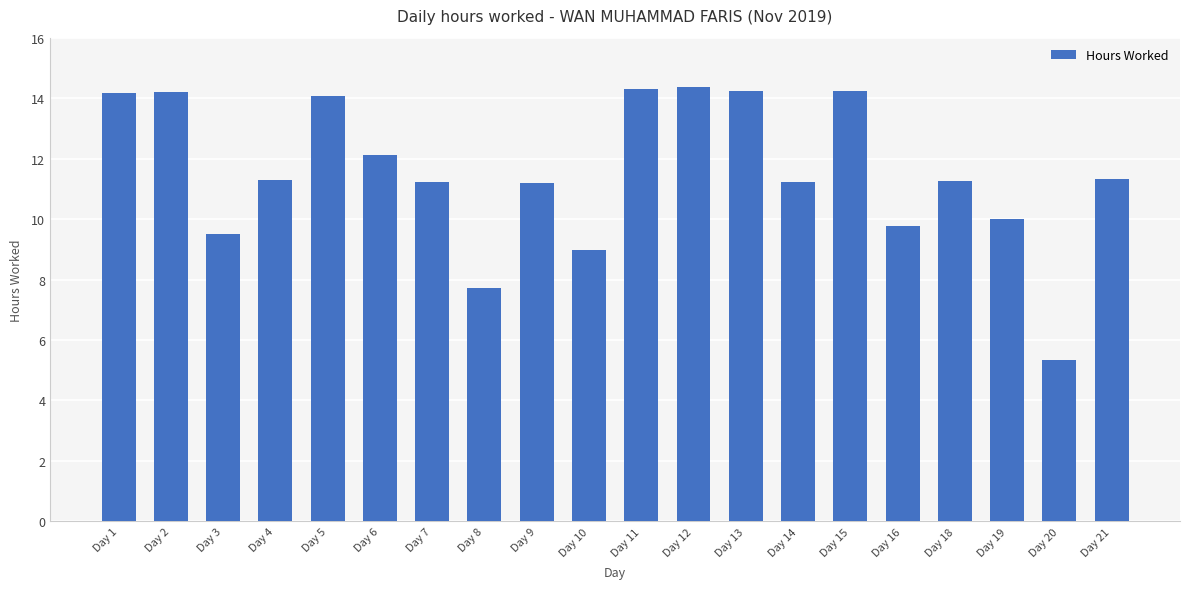

What is the value of the 2nd bar from the left?

14.2